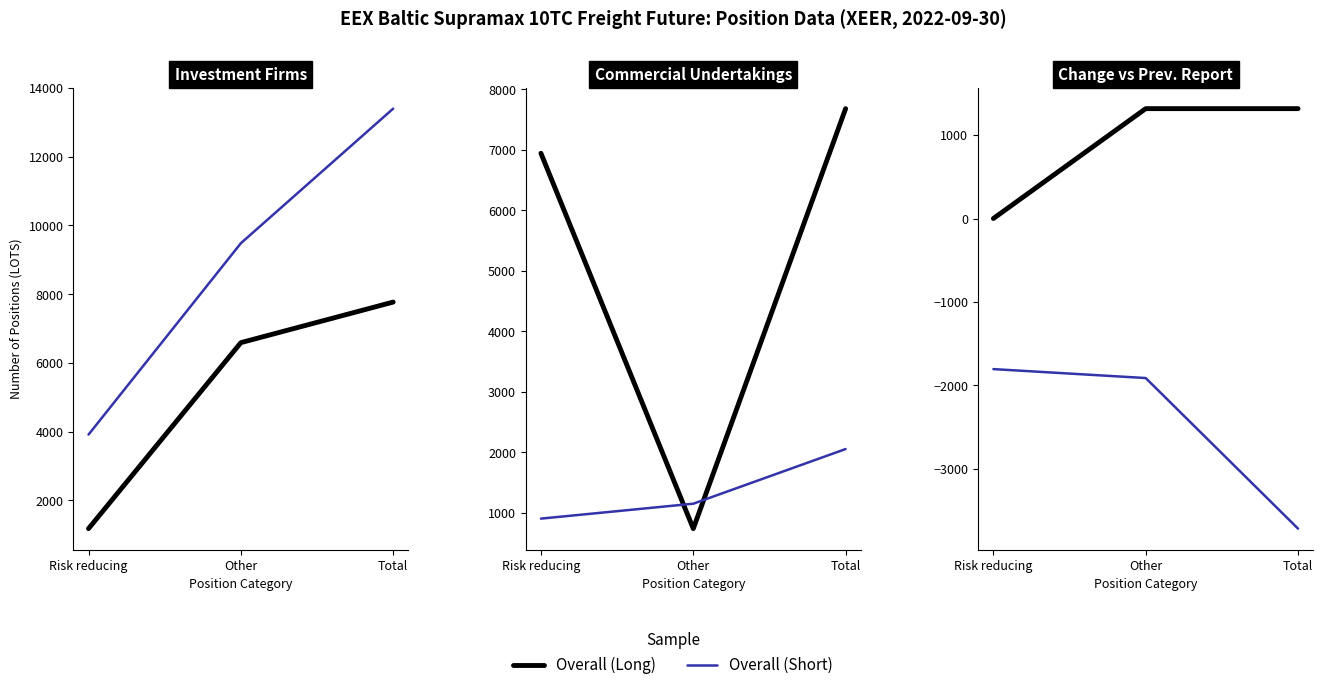

Where is Overall (Short) nearest to the value -2762?

Other